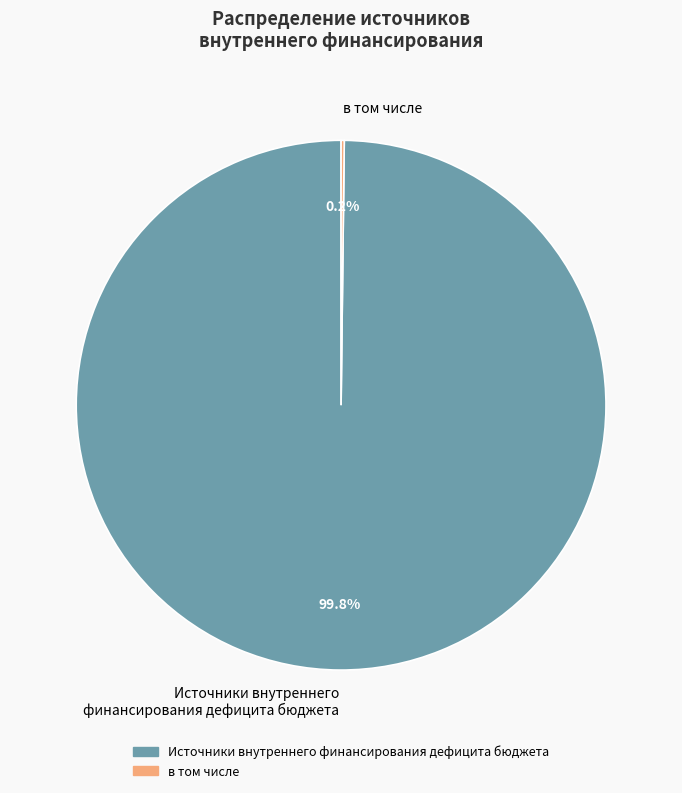

Is Источники внутреннего финансирования дефицита бюджета the majority of the pie?

Yes